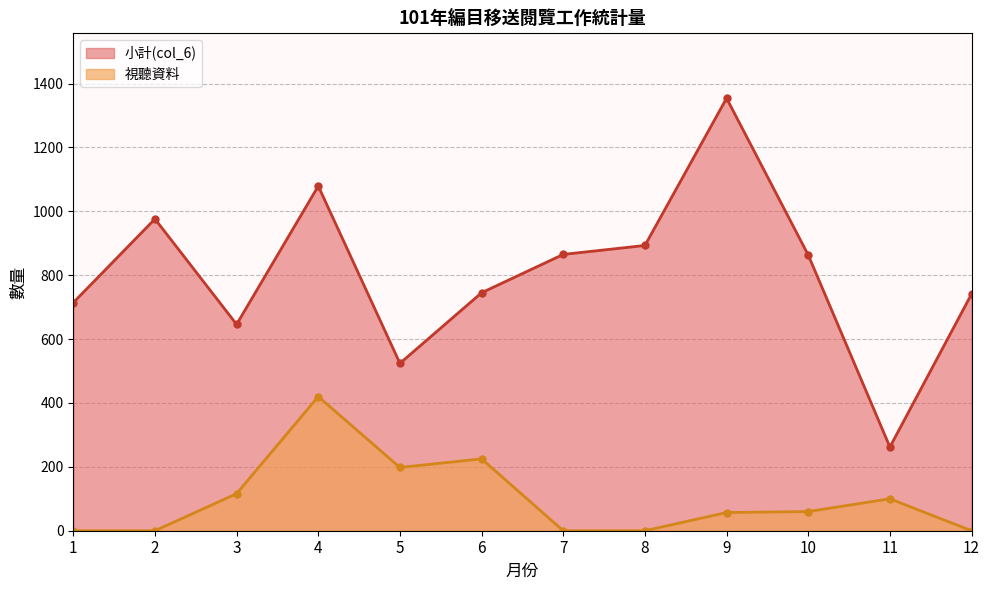

At which label does 視聽資料 reach its peak?

4